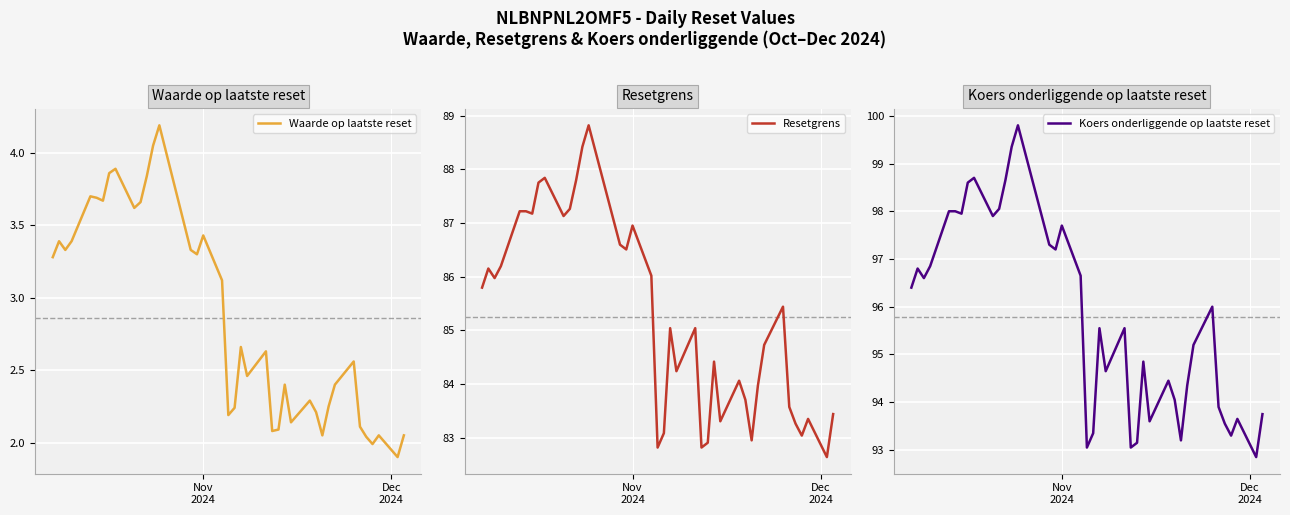

What is the difference between the maximum and minimum values in the Resetgrens series?

6.2